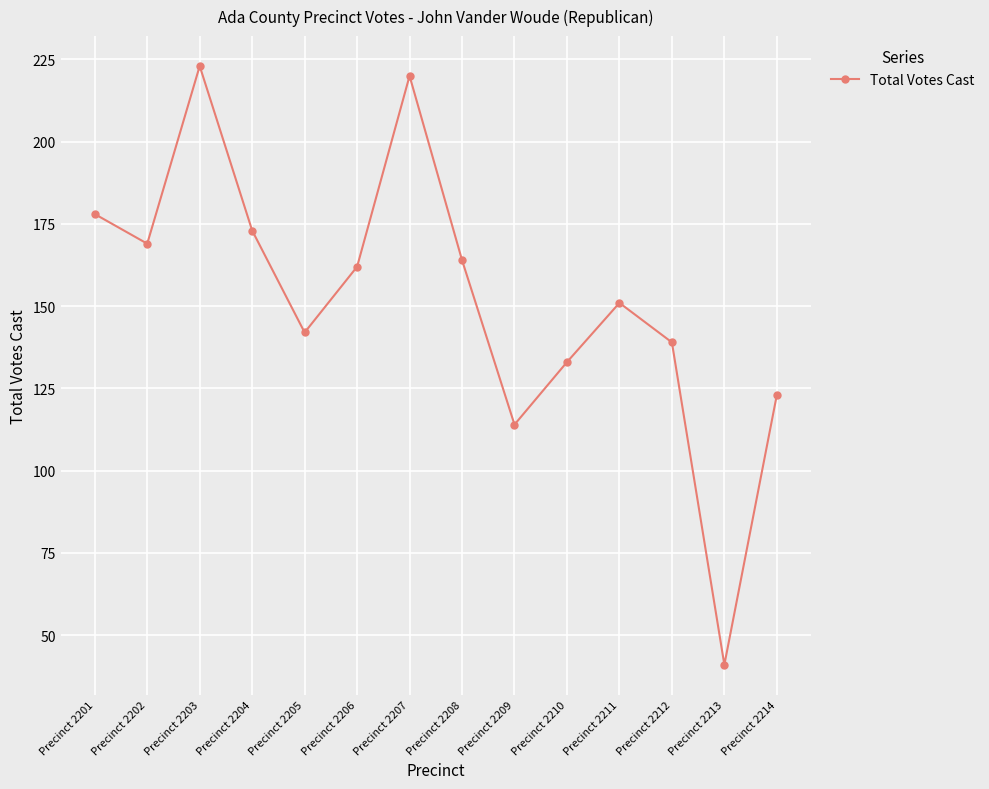

What is the difference between the values at Precinct 2211 and Precinct 2205?

9